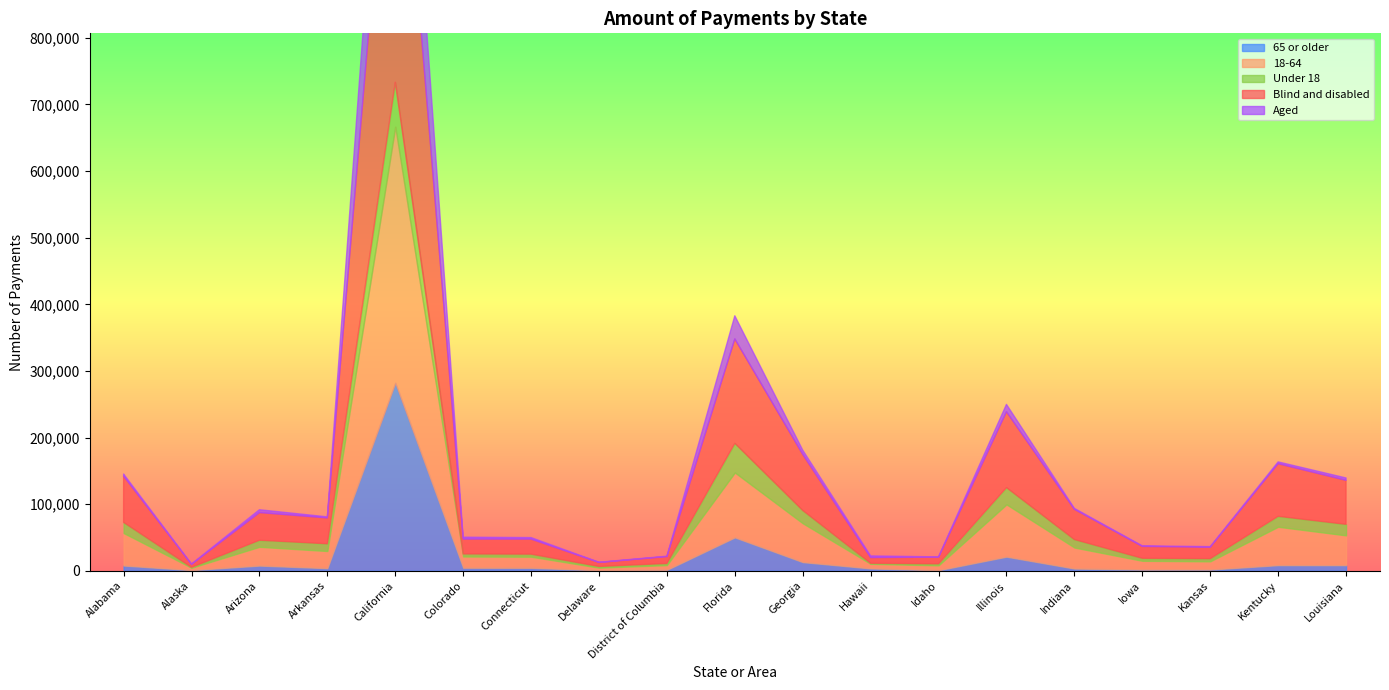

Reading left to right, transcribe all the data shown in this chart.

Total: 72587	5077	45774	40440	733497	25175	24899	6391	10912	191385	90518	11134	10399	124880	46811	18684	18096	81708	69639
Aged: 3161	609	4232	1595	188451	2809	2343	366	565	34766	6273	2512	409	10996	1427	811	848	2682	3518
Blind and disabled: 69425	4468	41542	38844	545046	22366	22556	6025	10347	156619	84245	8622	9990	113884	45384	17873	17248	79026	66121
Under 18: 16029	598	9858	10845	66814	3801	3834	1791	2454	43898	19257	836	2288	25277	11986	3776	3989	15690	16550
18-64: 48740	3533	28205	25747	384549	16876	16679	3888	7073	97429	58337	6851	7286	78505	31552	13174	12338	57620	44731
65 or older: 7817	946	7712	3848	282134	4498	4386	713	1385	50058	12924	3446	825	21097	3273	1734	1769	8398	8357